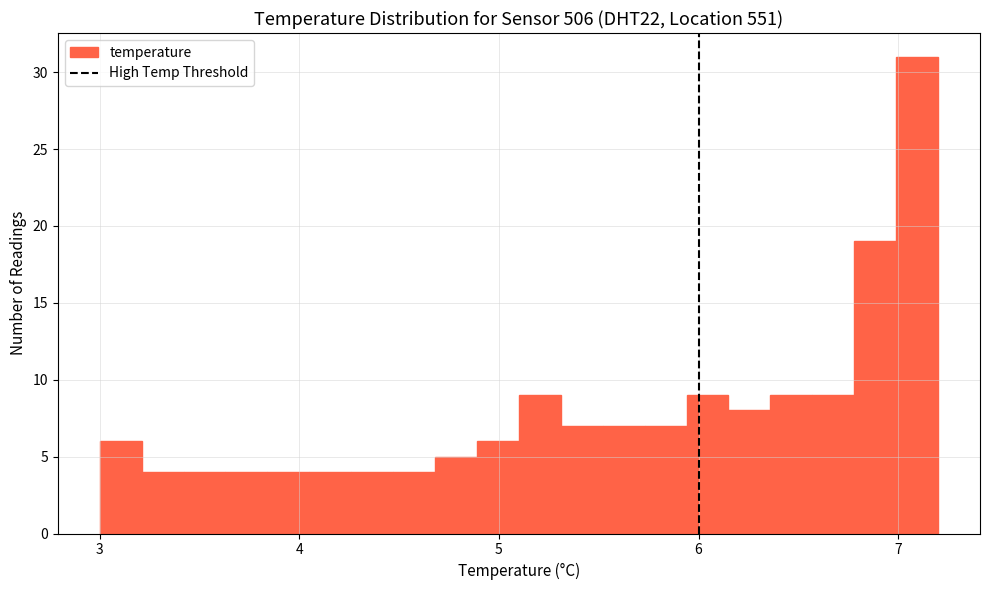

Read against the x-axis, roughly where is the centre of the tallest bar?

7.1